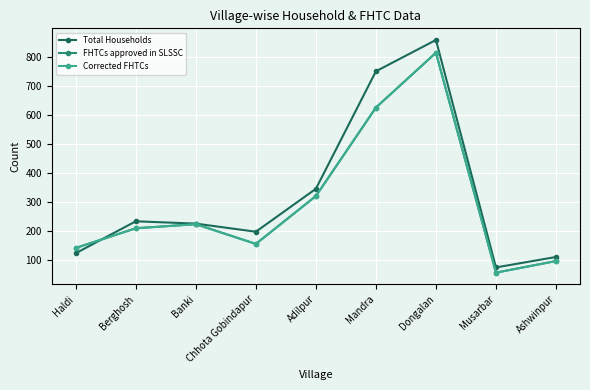

Is the value of FHTCs approved in SLSSC at Chhota Gobindapur greater than the value of Total Households at Chhota Gobindapur?

No